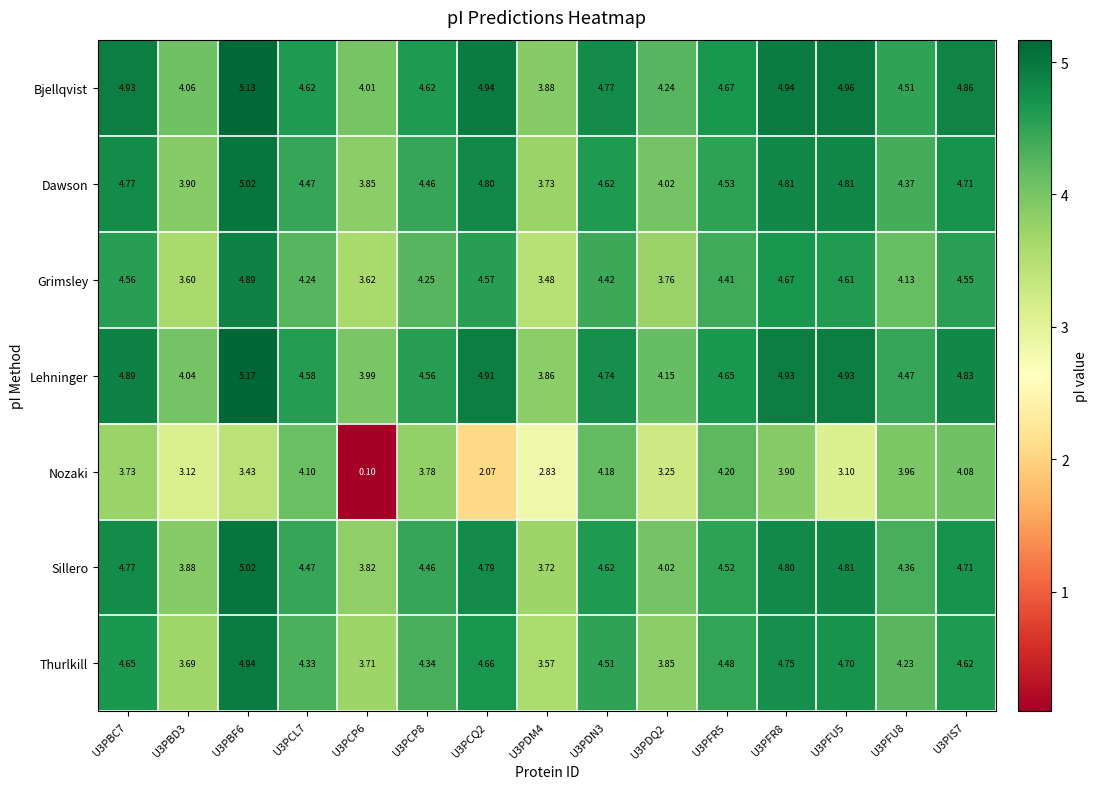

Between U3PDM4 and U3PDN3, which series saw the biggest shift?

Nozaki